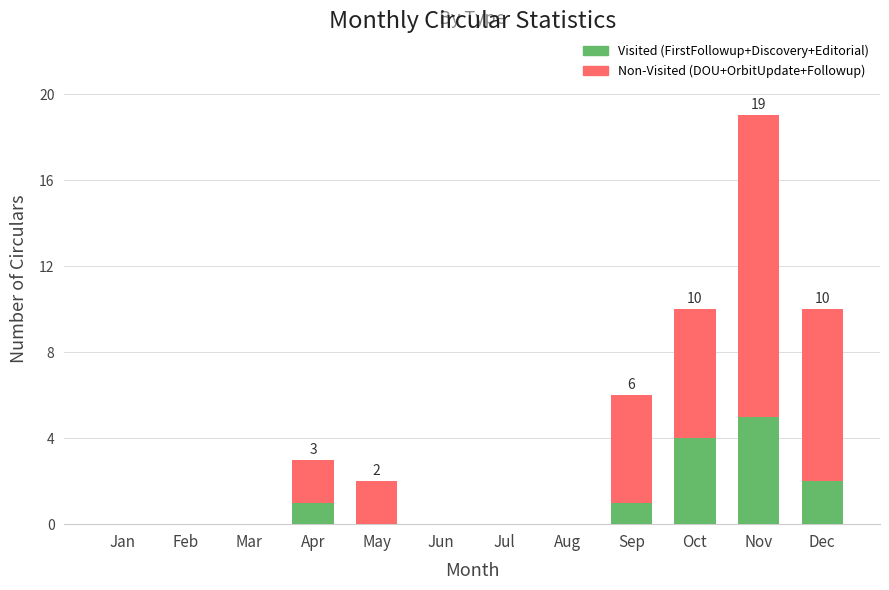

Reading left to right, transcribe the values for Visited (FirstFollowup+Discovery+Editorial).

Jan=0	Feb=0	Mar=0	Apr=1	May=0	Jun=0	Jul=0	Aug=0	Sep=1	Oct=4	Nov=5	Dec=2